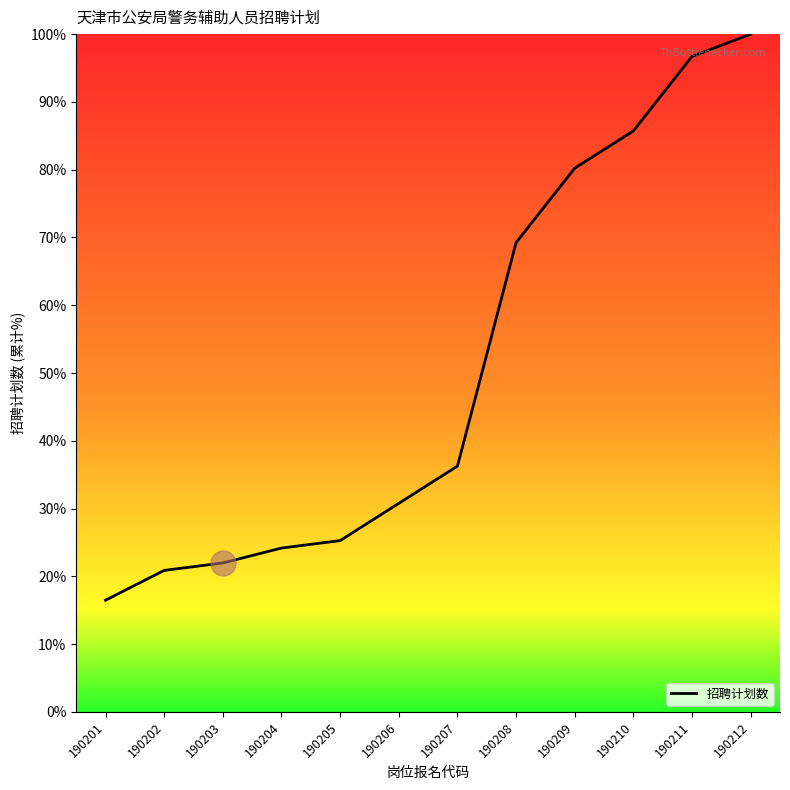

Is this an area chart (filled region under the line)?

No